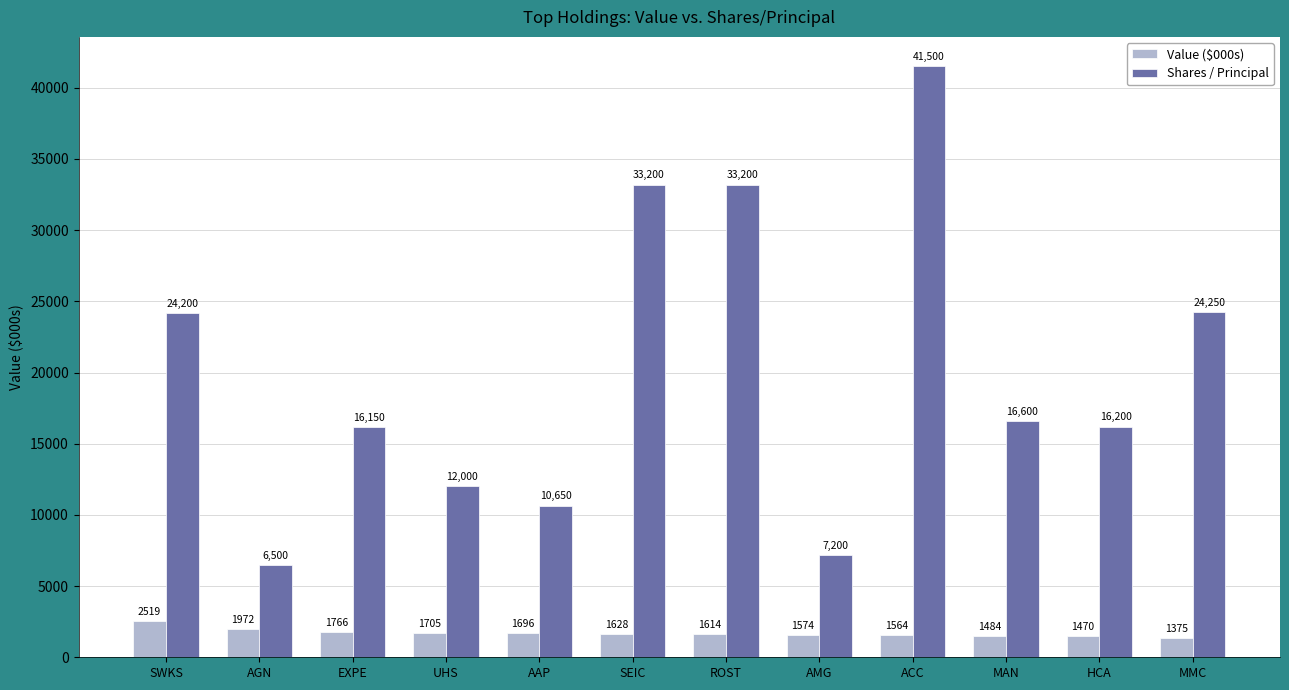

Reading left to right, what are all the values shown in this chart?

Value ($000s): 2519	1972	1766	1705	1696	1628	1614	1574	1564	1484	1470	1375
Shares / Principal: 24200	6500	16150	12000	10650	33200	33200	7200	41500	16600	16200	24250